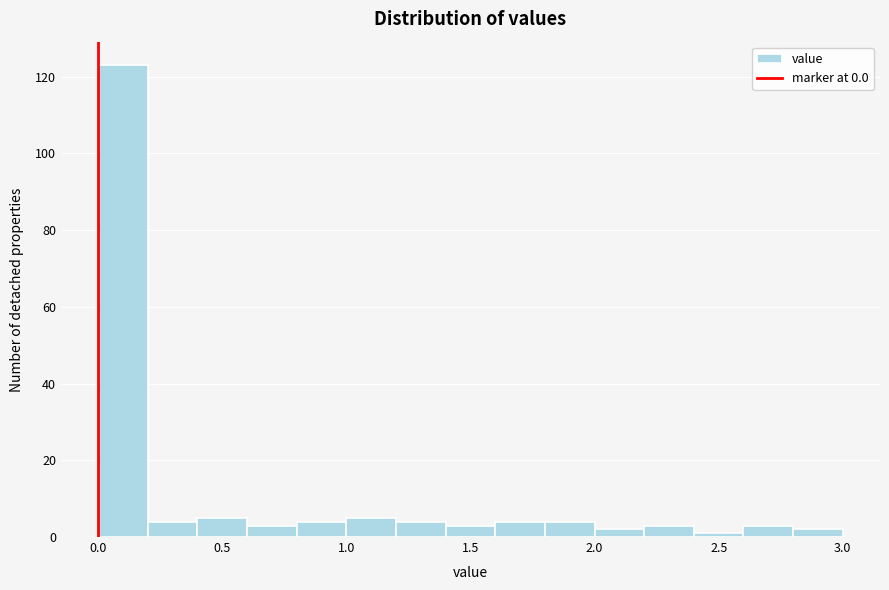

Reading left to right, transcribe this chart: for each bar, give the range it covers on the x-axis and its height. The values are not printed on the chart, so give them approximately, as read against the axis.

0.0 to 0.2: 124
0.2 to 0.4: 4
0.4 to 0.6: 6
0.6 to 0.8: 4
0.8 to 1.0: 4
1.0 to 1.2: 6
1.2 to 1.4: 4
1.4 to 1.6: 4
1.6 to 1.8: 4
1.8 to 2.0: 4
2.0 to 2.2: 2
2.2 to 2.4: 4
2.4 to 2.6: under 2
2.6 to 2.8: 4
2.8 to 3.0: 2